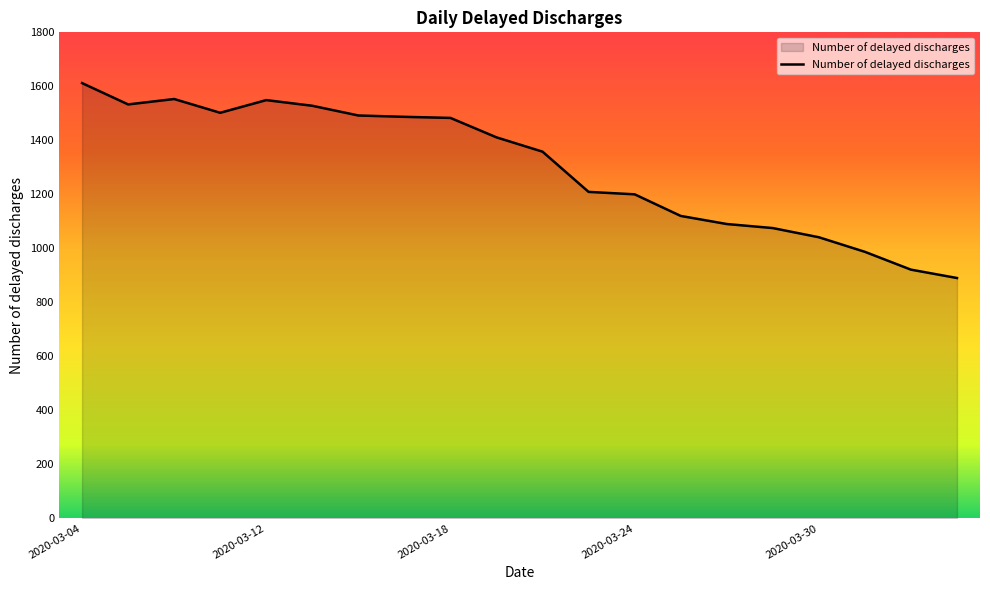

What is the difference between the maximum and minimum values?

722